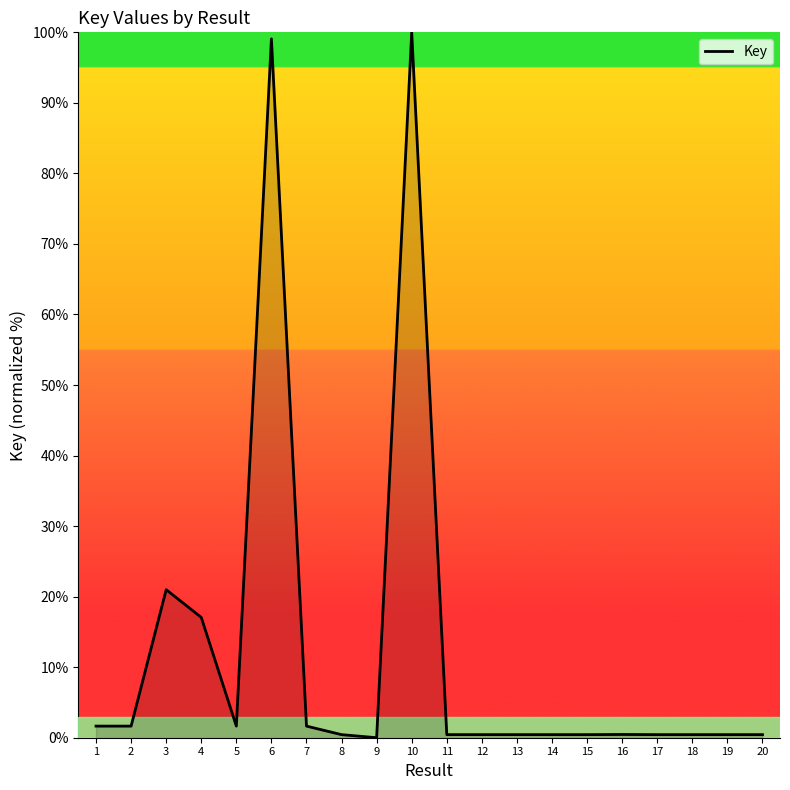

True or false: the data shows 0.4 at 15.

True